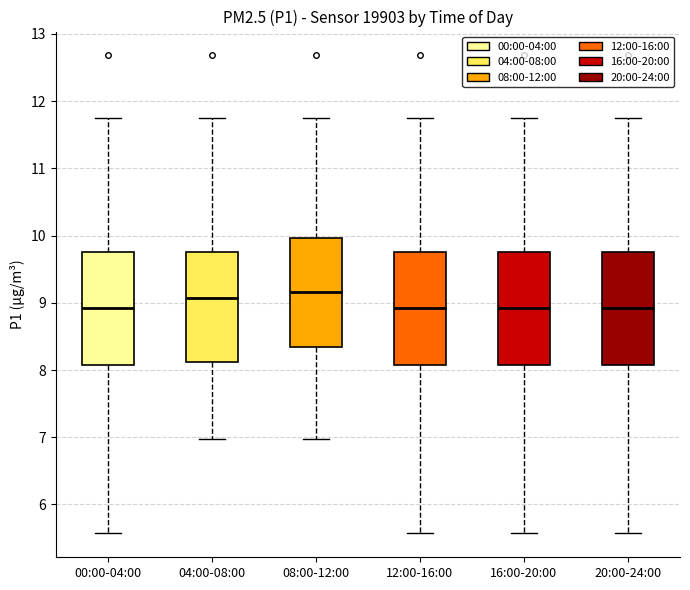

Reading left to right, transcribe this box plot: for each box, give where its median line is, the range the box spans, and where its two whiskers end, as read against the y-axis. The values are not printed on the chart, so give them approximately, as read against the axis.

00:00-04:00: median 8.9, box 8.1 to 9.8, whiskers 5.6 to 11.8
04:00-08:00: median 9.1, box 8.1 to 9.8, whiskers 7.0 to 11.8
08:00-12:00: median 9.2, box 8.3 to 10.0, whiskers 7.0 to 11.8
12:00-16:00: median 8.9, box 8.1 to 9.8, whiskers 5.6 to 11.8
16:00-20:00: median 8.9, box 8.1 to 9.8, whiskers 5.6 to 11.8
20:00-24:00: median 8.9, box 8.1 to 9.8, whiskers 5.6 to 11.8